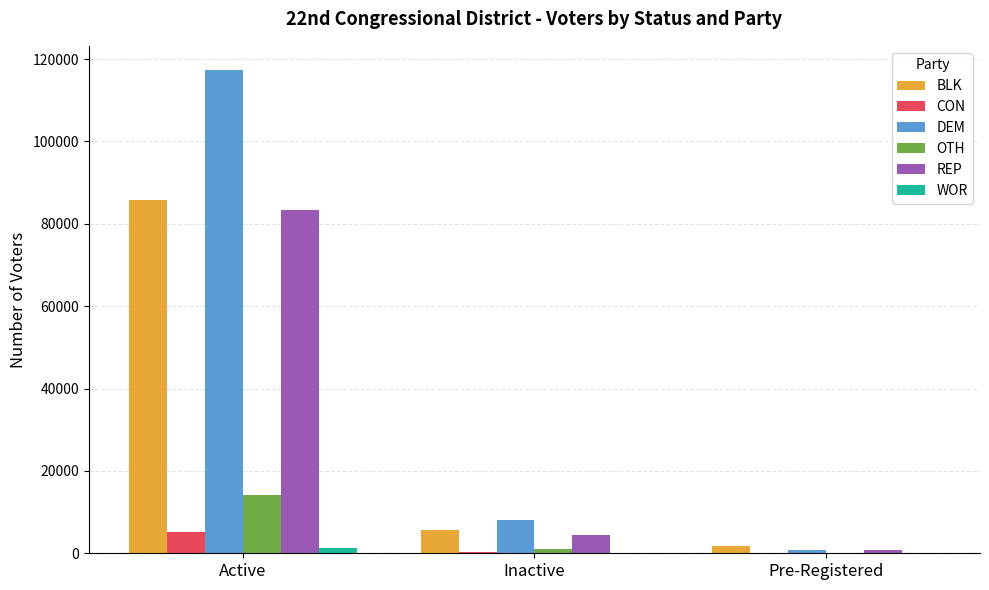

How many data points does each series have?

3